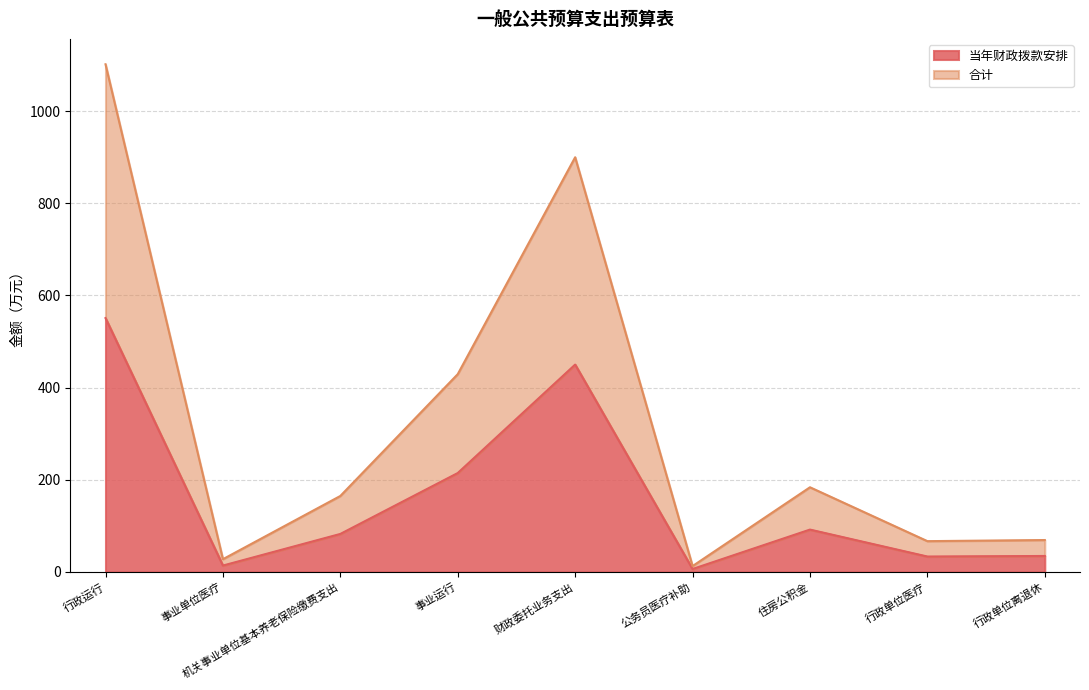

True or false: 当年财政拨款安排 has a value of 290.3 at 财政委托业务支出.

False